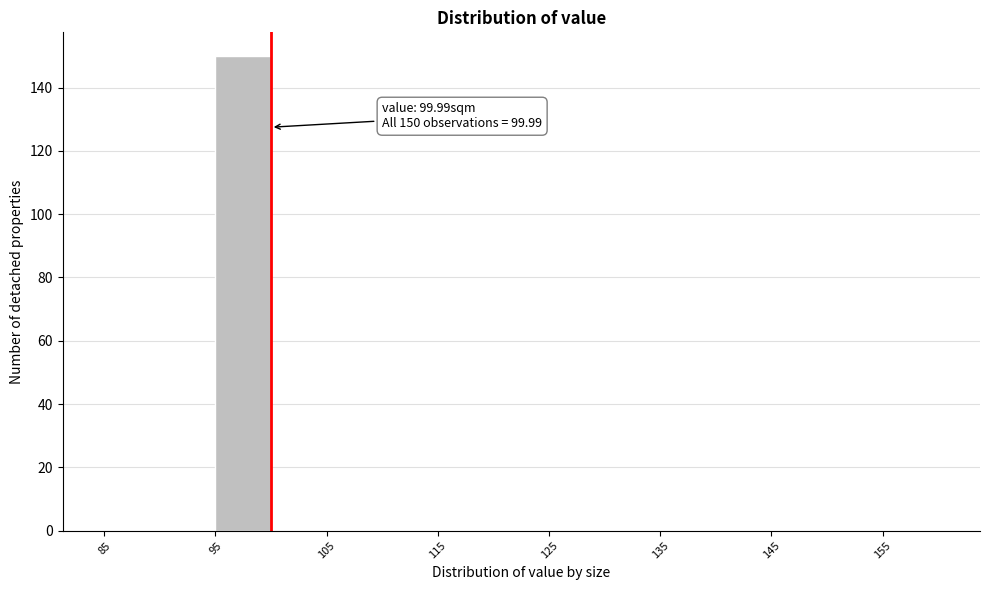

Which range on the x-axis has the tallest bar?

95 to 100